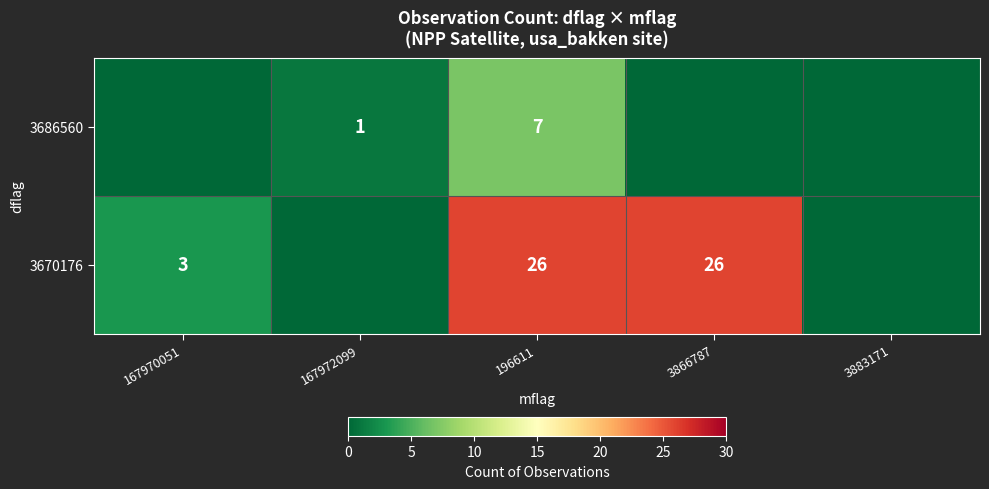

The value of 3670176 at 3866787 is 18. True or false?

False